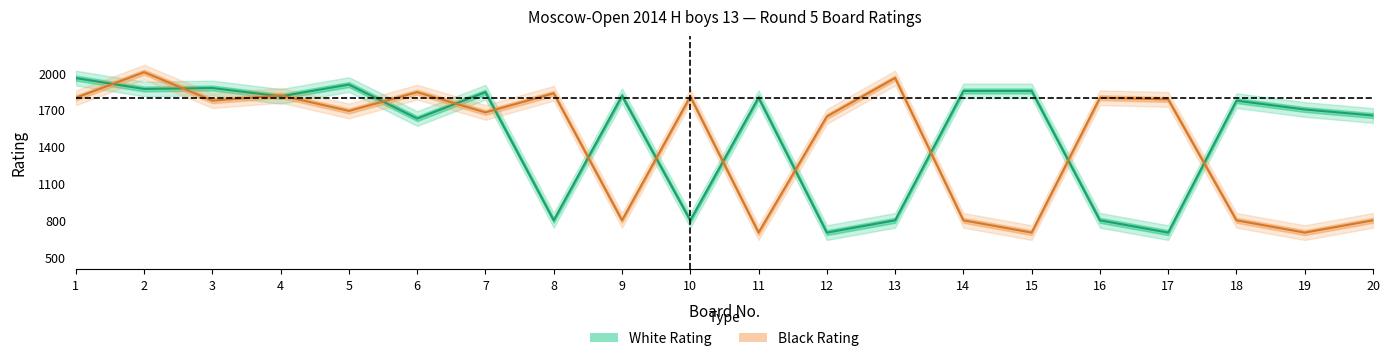

At how many categories does at least one series exceed 1022?

20